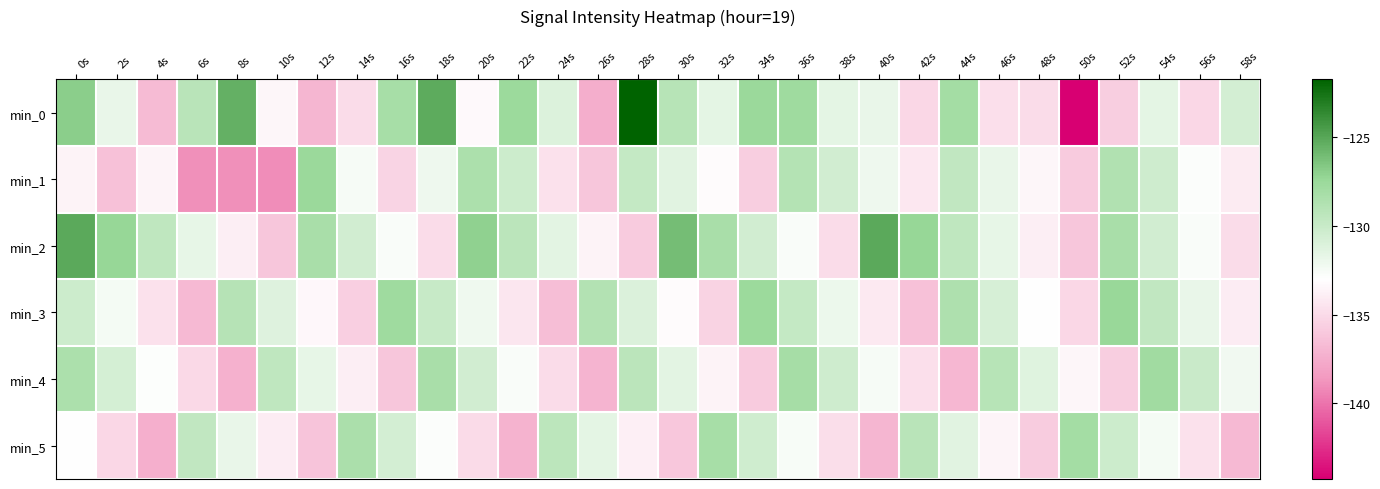

Reading left to right, transcribe all the data shown in this chart.

min_0: 0s=-126.9	2s=-131.9	4s=-136.8	6s=-129.2	8s=-125.5	10s=-133.5	12s=-137.0	14s=-134.9	16s=-128.2	18s=-125.2	20s=-133.3	22s=-127.6	24s=-131.1	26s=-137.5	28s=-121.7	30s=-129.1	32s=-131.6	34s=-127.5	36s=-127.7	38s=-131.6	40s=-131.8	42s=-135.2	44s=-128.1	46s=-134.7	48s=-134.9	50s=-144.3	52s=-135.7	54s=-131.6	56s=-135.2	58s=-130.6
min_1: 0s=-133.7	2s=-136.4	4s=-133.5	6s=-138.9	8s=-139.0	10s=-139.1	12s=-127.5	14s=-132.5	16s=-135.4	18s=-132.1	20s=-128.5	22s=-130.2	24s=-134.6	26s=-136.1	28s=-129.8	30s=-131.4	32s=-133.2	34s=-135.7	36s=-128.9	38s=-130.5	40s=-132.1	42s=-134.3	44s=-129.6	46s=-131.8	48s=-133.5	50s=-135.9	52s=-128.7	54s=-130.3	56s=-132.8	58s=-134.1
min_2: 0s=-125.1	2s=-127.3	4s=-129.5	6s=-131.7	8s=-133.9	10s=-136.1	12s=-128.3	14s=-130.5	16s=-132.7	18s=-134.9	20s=-127.1	22s=-129.3	24s=-131.5	26s=-133.7	28s=-135.9	30s=-126.1	32s=-128.3	34s=-130.5	36s=-132.7	38s=-134.9	40s=-125.1	42s=-127.3	44s=-129.5	46s=-131.7	48s=-133.9	50s=-136.1	52s=-128.3	54s=-130.5	56s=-132.7	58s=-134.9
min_3: 0s=-130.2	2s=-132.4	4s=-134.6	6s=-136.8	8s=-129.0	10s=-131.2	12s=-133.4	14s=-135.6	16s=-127.8	18s=-130.0	20s=-132.2	22s=-134.4	24s=-136.6	26s=-128.8	28s=-131.0	30s=-133.2	32s=-135.4	34s=-127.6	36s=-129.8	38s=-132.0	40s=-134.2	42s=-136.4	44s=-128.6	46s=-130.8	48s=-133.0	50s=-135.2	52s=-127.4	54s=-129.6	56s=-131.8	58s=-134.0
min_4: 0s=-128.5	2s=-130.7	4s=-132.9	6s=-135.1	8s=-137.3	10s=-129.5	12s=-131.7	14s=-133.9	16s=-136.1	18s=-128.3	20s=-130.5	22s=-132.7	24s=-134.9	26s=-137.1	28s=-129.3	30s=-131.5	32s=-133.7	34s=-135.9	36s=-128.1	38s=-130.3	40s=-132.5	42s=-134.7	44s=-136.9	46s=-129.1	48s=-131.3	50s=-133.5	52s=-135.7	54s=-127.9	56s=-130.1	58s=-132.3
min_5: 0s=-133.0	2s=-135.2	4s=-137.4	6s=-129.6	8s=-131.8	10s=-134.0	12s=-136.2	14s=-128.4	16s=-130.6	18s=-132.8	20s=-135.0	22s=-137.2	24s=-129.4	26s=-131.6	28s=-133.8	30s=-136.0	32s=-128.2	34s=-130.4	36s=-132.6	38s=-134.8	40s=-137.0	42s=-129.2	44s=-131.4	46s=-133.6	48s=-135.8	50s=-128.0	52s=-130.2	54s=-132.4	56s=-134.6	58s=-136.8